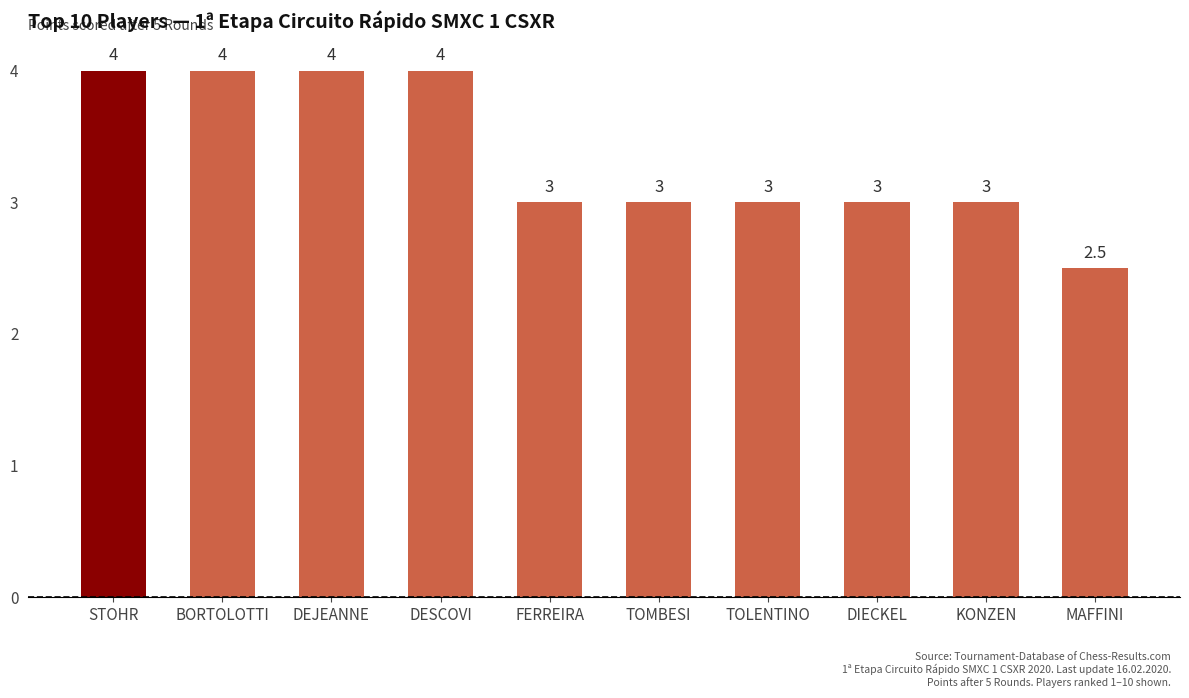

Is it true that the value at BORTOLOTTI is 4.0?

True